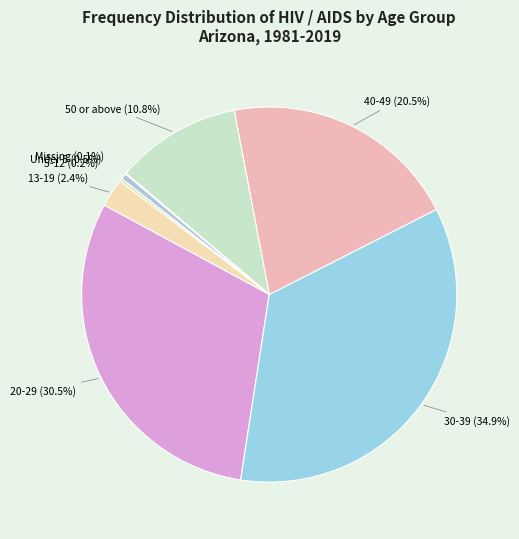

What is the ratio of the value at 30-39 to the value at 50 or above?

3.2